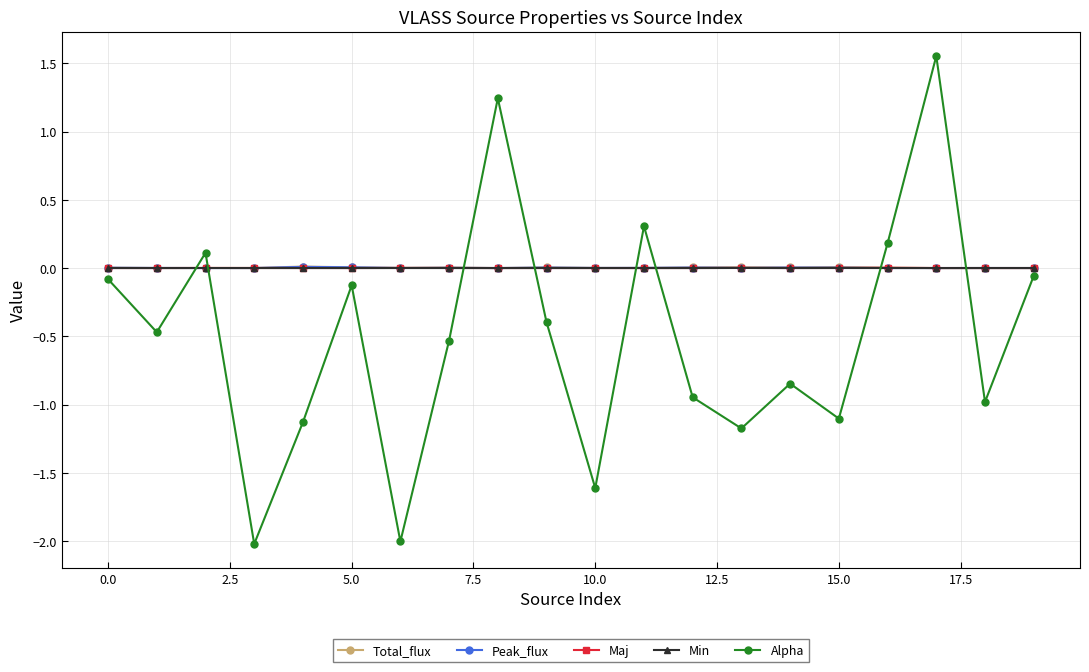

True or false: Total_flux has more than 1 points higher than both neighbors.

True